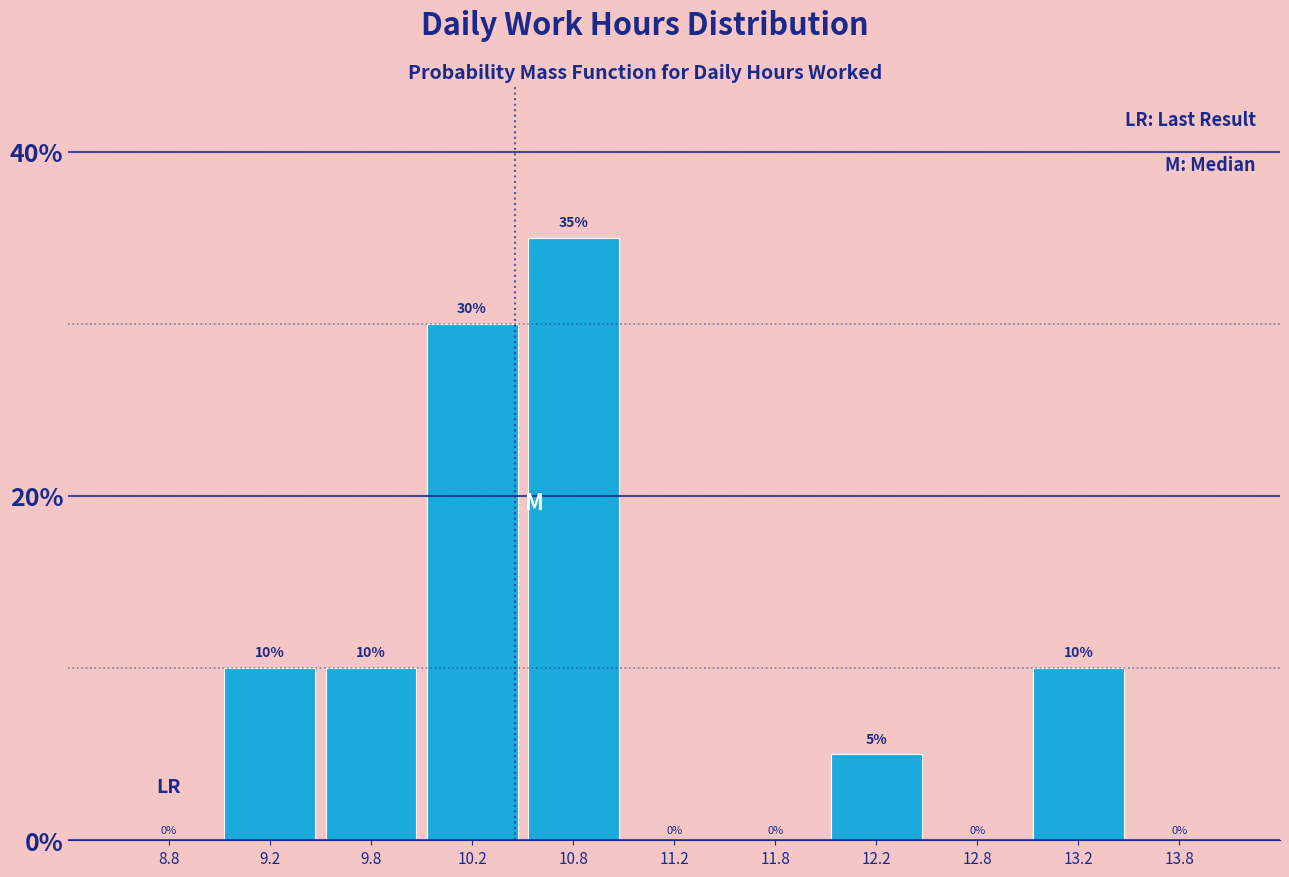

How tall is the bar that spans 9.5 to 10.0 on the x-axis?

10